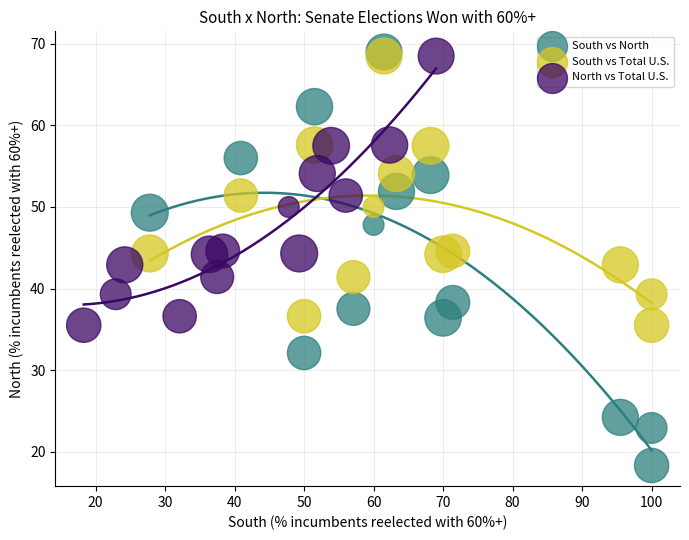

Which series has the largest Y range (max minus min)?

South vs North